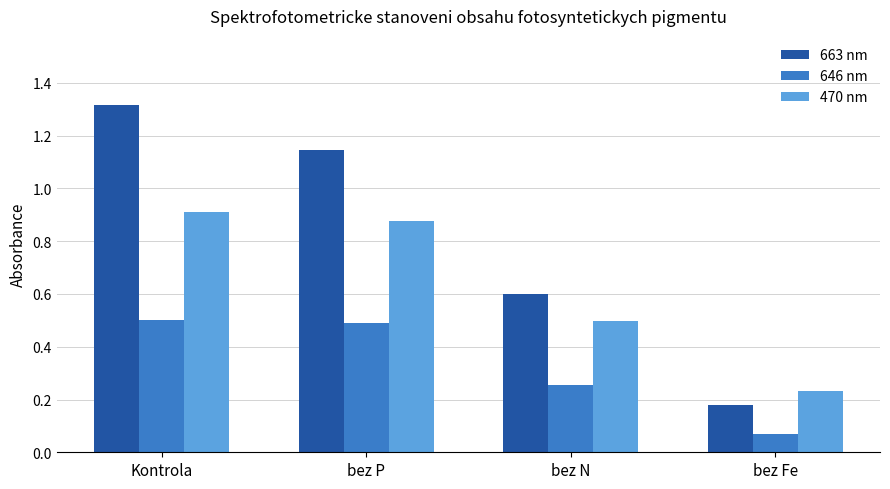

Count the number of categories in the chart.

4